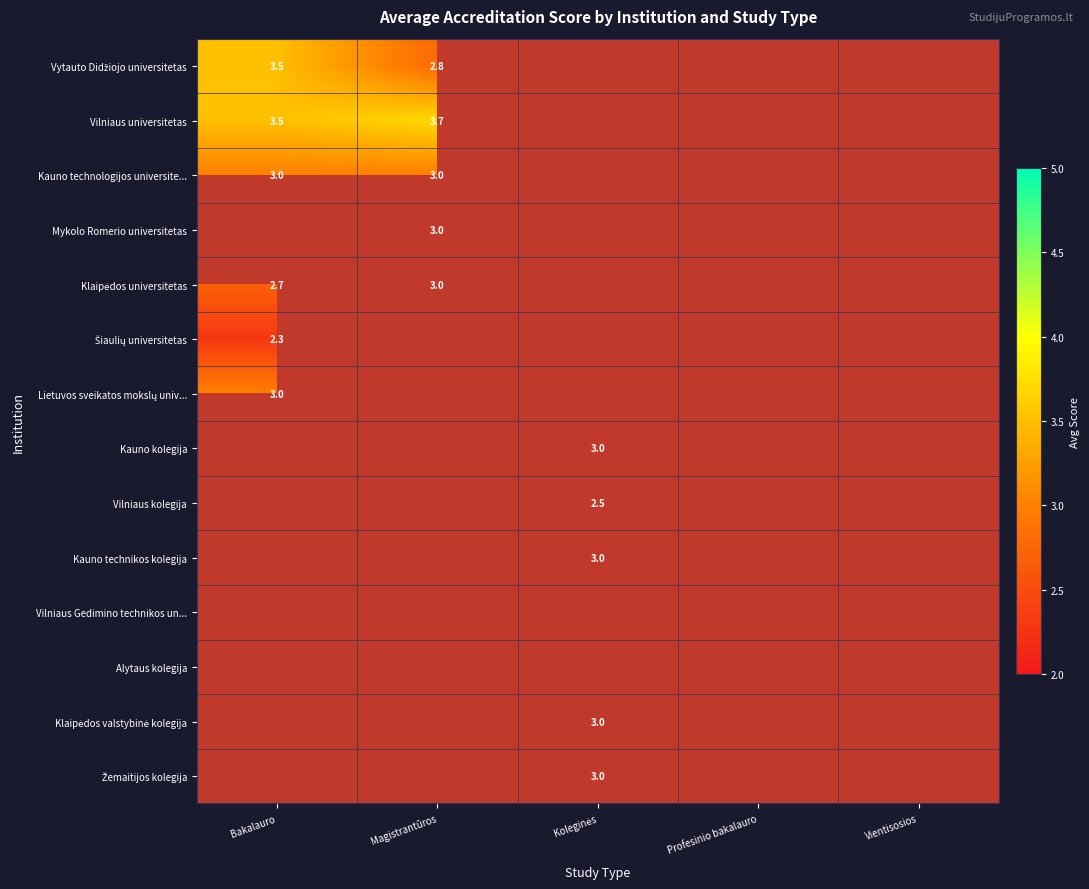

What is the maximum value shown in the chart?

3.7